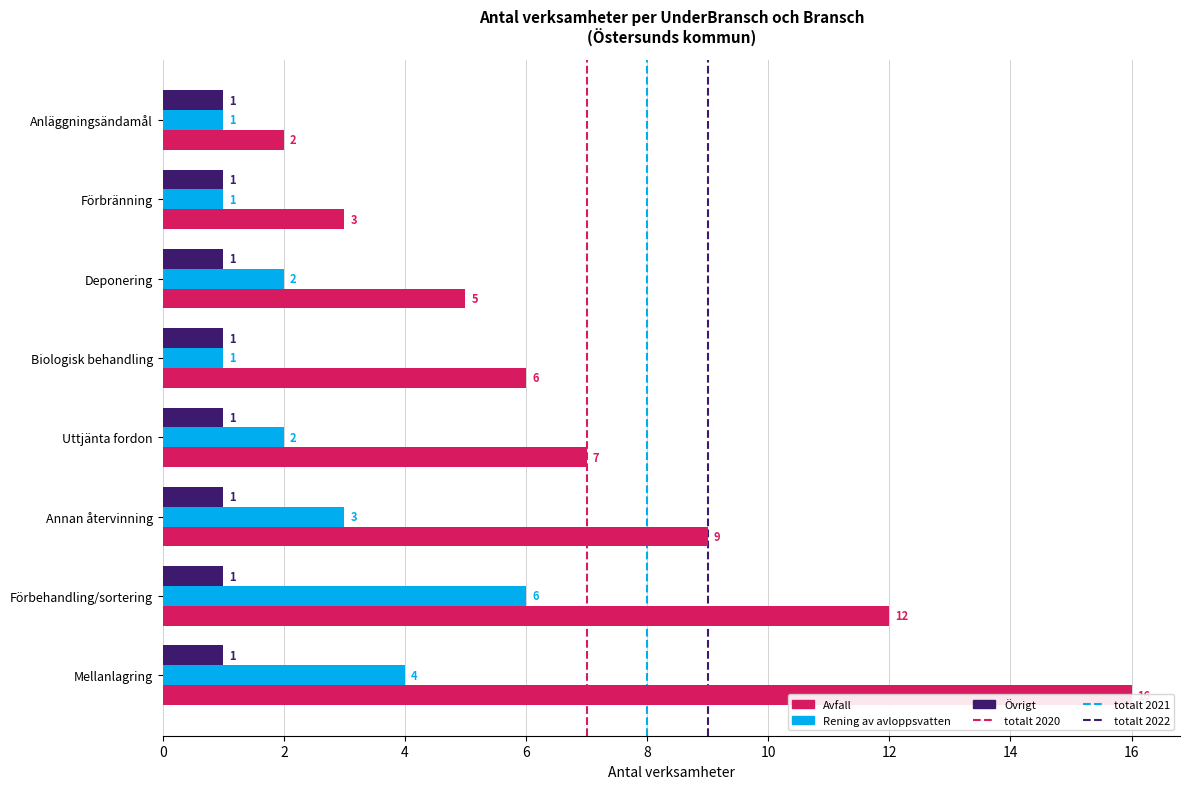

Which category has the highest value across all series?

Mellanlagring